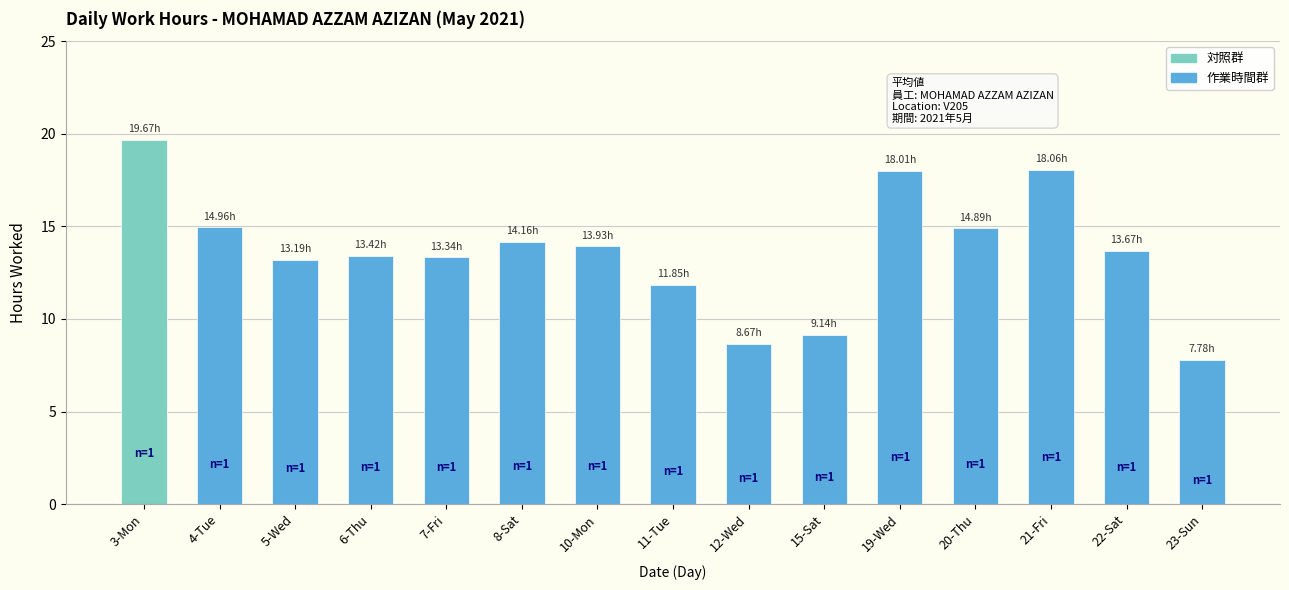

The value of Low (hours) at 3-Mon is 10.3. True or false?

False